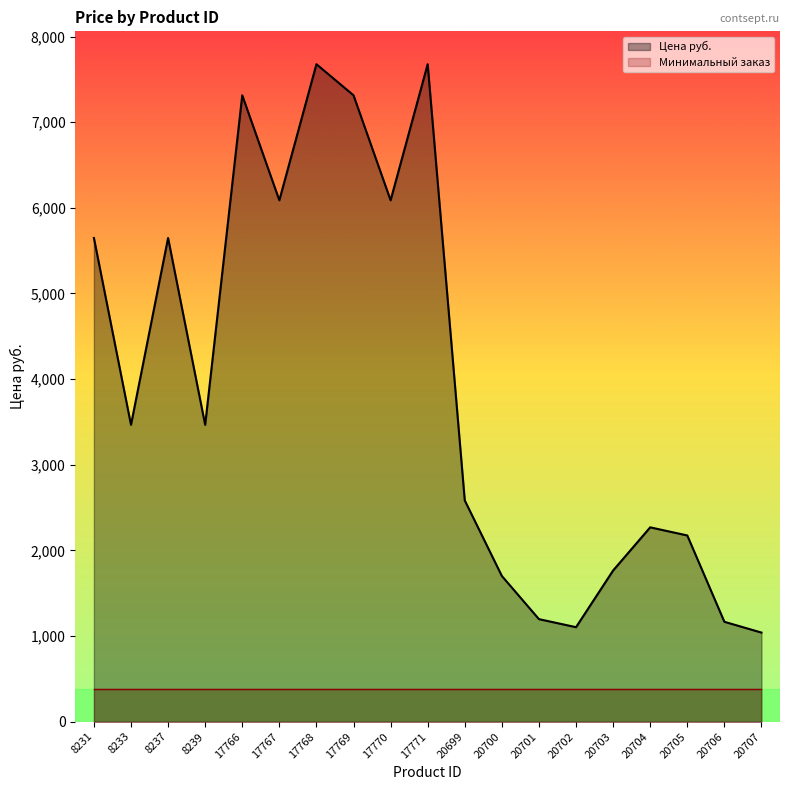

Reading right to left, transcribe all the data shown in this chart.

20707=1040	20706=1166	20705=2174	20704=2269	20703=1765	20702=1103	20701=1197	20700=1701	20699=2583	17771=7677	17770=6088	17769=7314	17768=7677	17767=6088	17766=7314	8239=3466	8237=5648	8233=3466	8231=5648